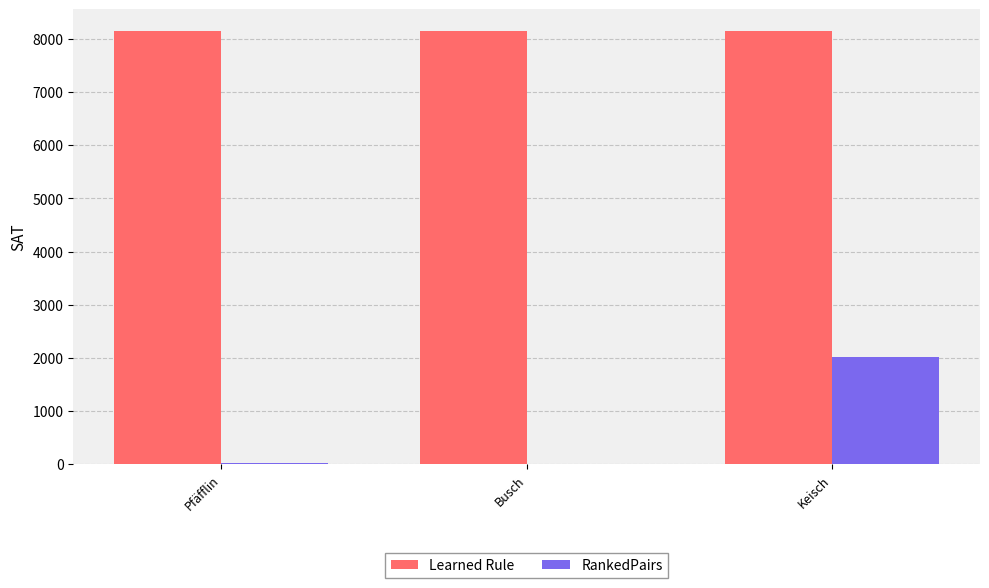

Between Busch and Keisch, which series saw the biggest shift?

RankedPairs